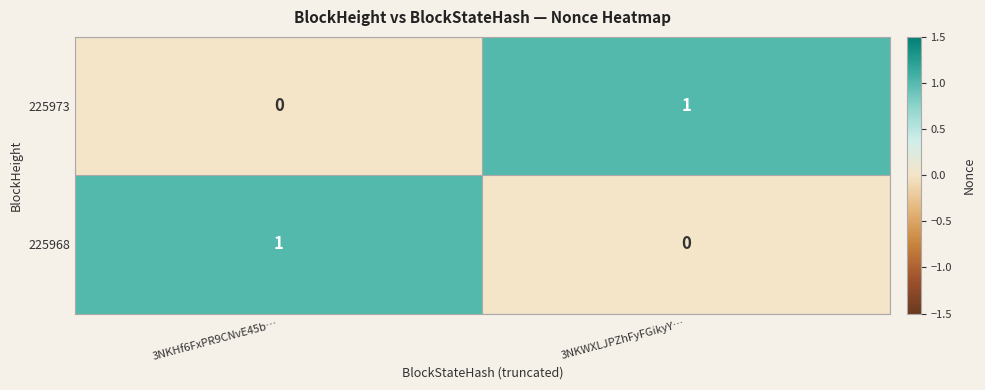

Count the number of data series in this chart.

2